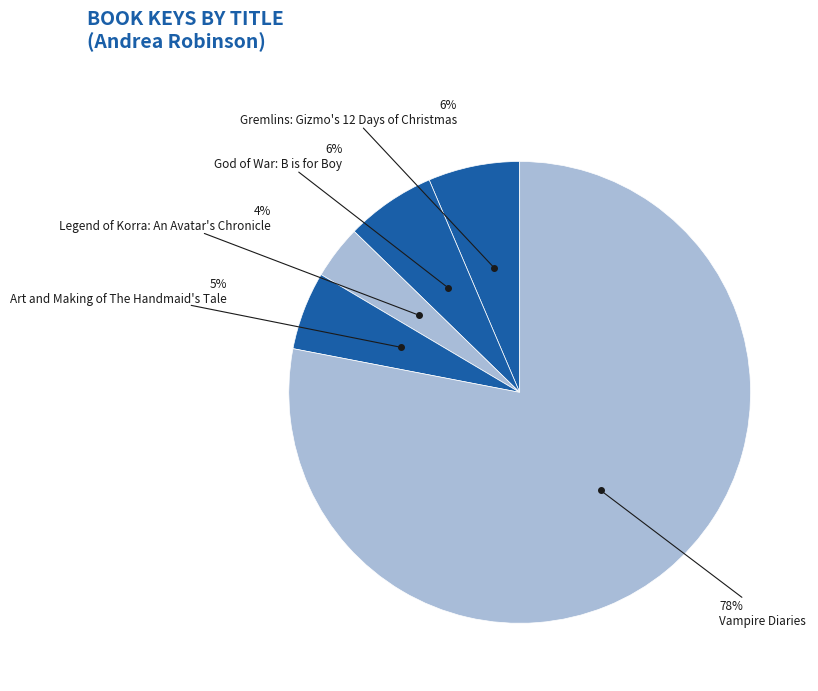

How many segments does this pie chart have?

5